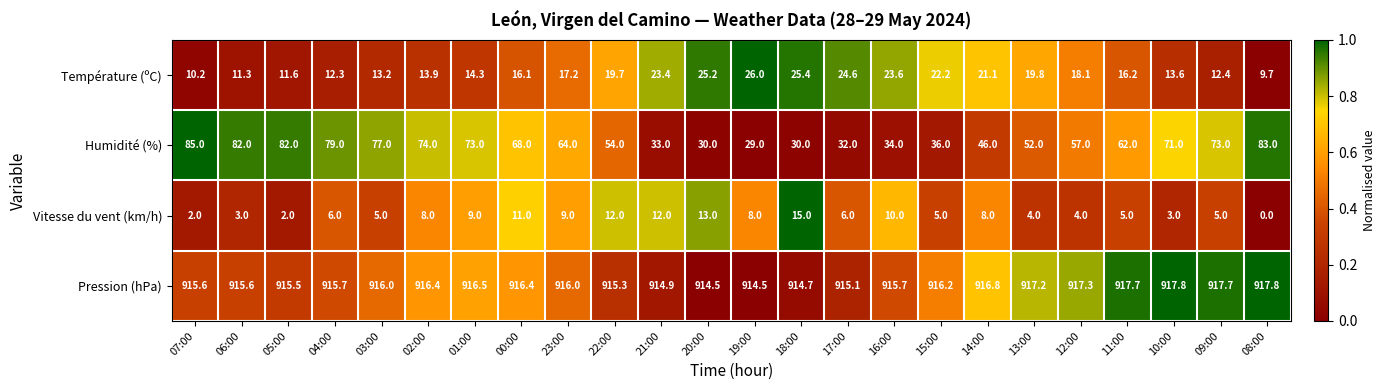

List the series in order of their peak value, highest first.

Pression (hPa), Humidité (%), Température (ºC), Vitesse du vent (km/h)